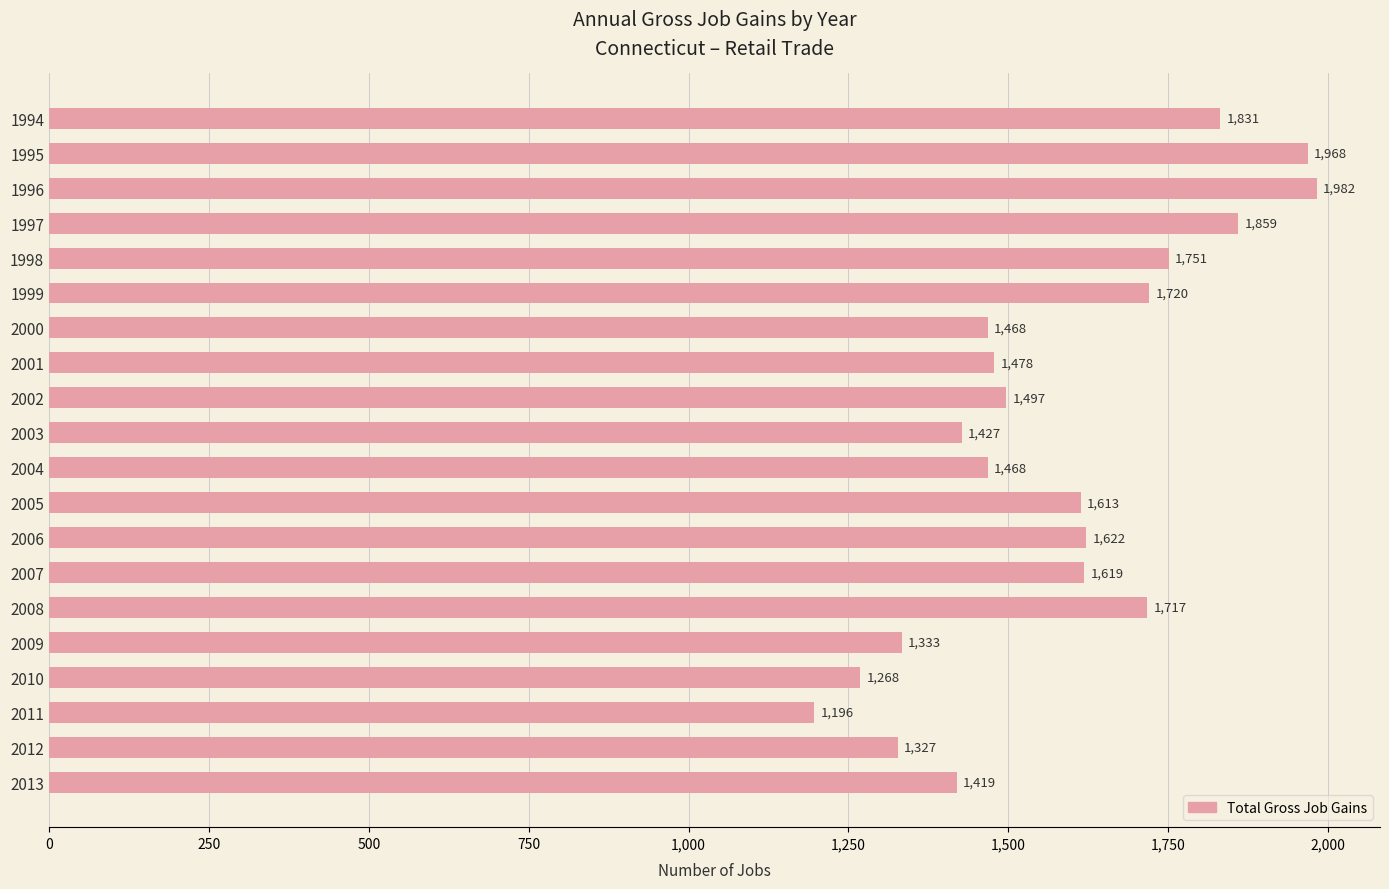

Reading top to bottom, what are all the values shown in this chart?

1831	1968	1982	1859	1751	1720	1468	1478	1497	1427	1468	1613	1622	1619	1717	1333	1268	1196	1327	1419